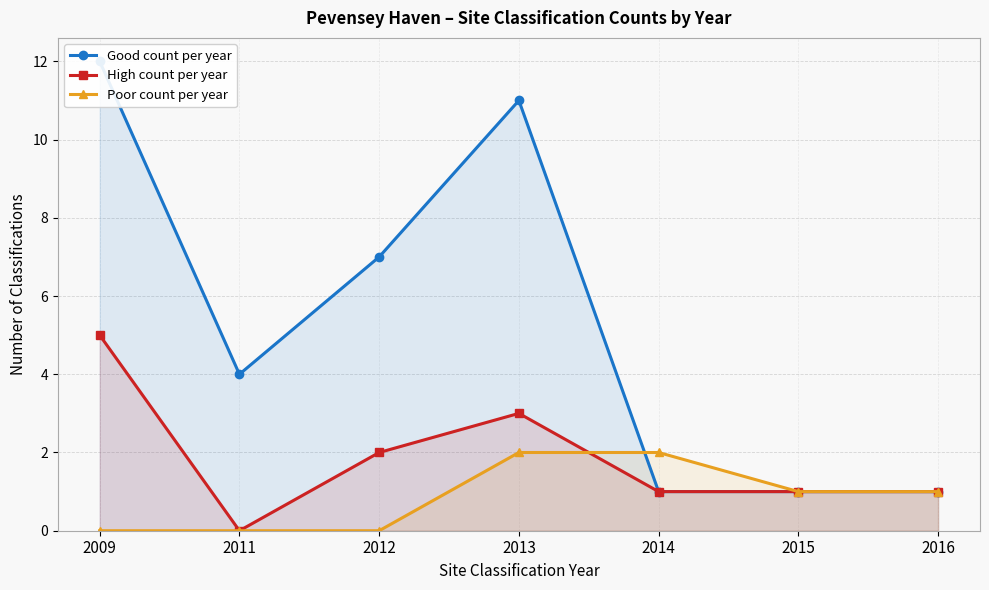

True or false: Good count per year has a value of 1 at 2016.

True